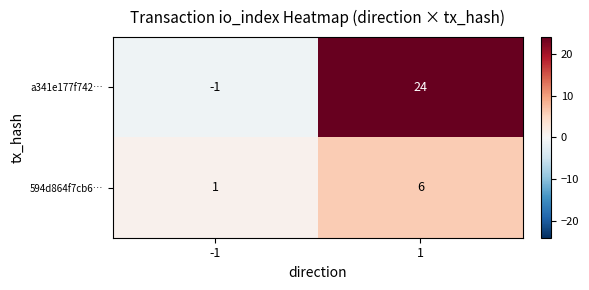

Reading left to right, transcribe all the data shown in this chart.

a341e177f742…: -1	24
594d864f7cb6…: 1	6